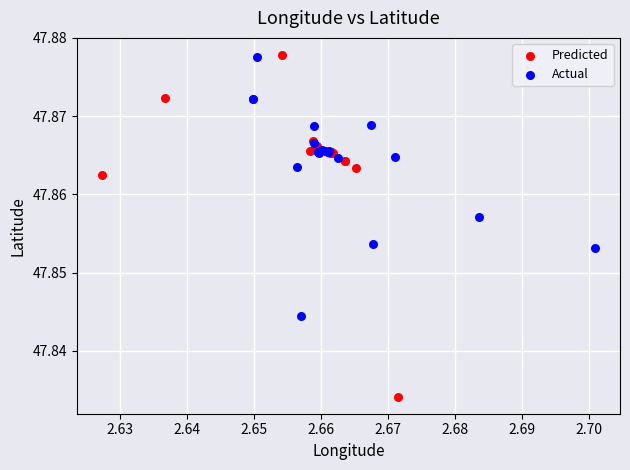

Which series reaches the minimum Y coordinate?

Predicted